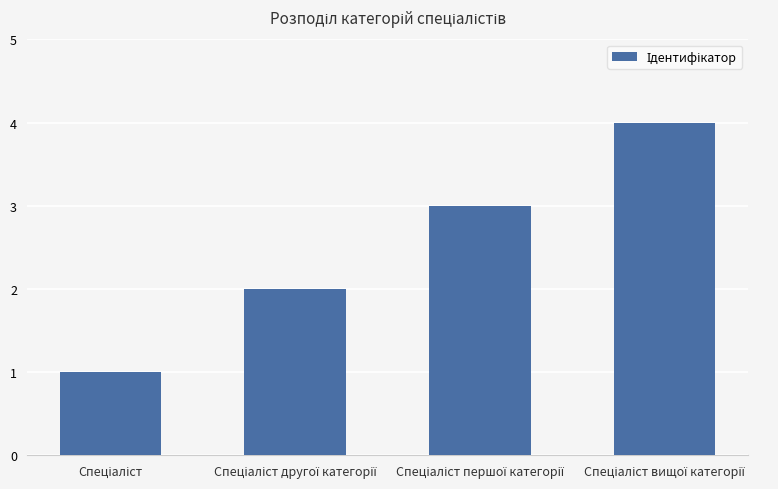

What is the difference between the maximum and minimum values?

3